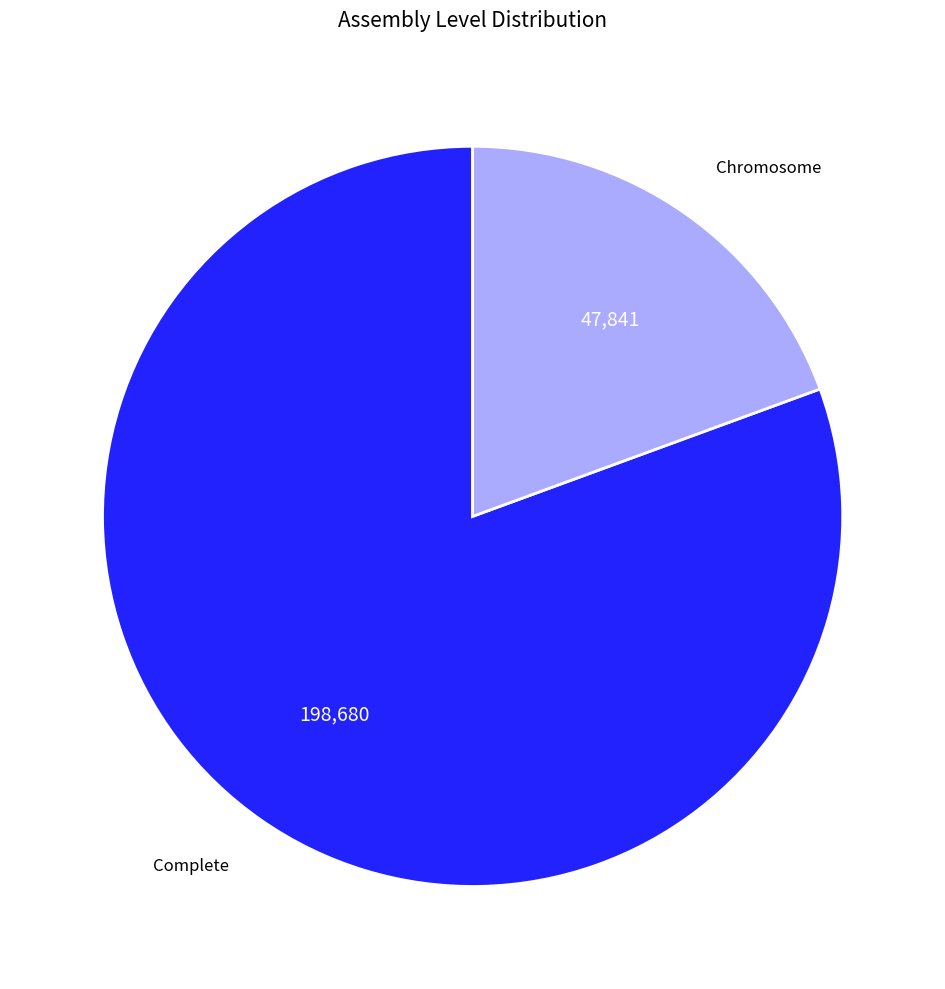

Is it true that Complete is 81% of the pie?

True